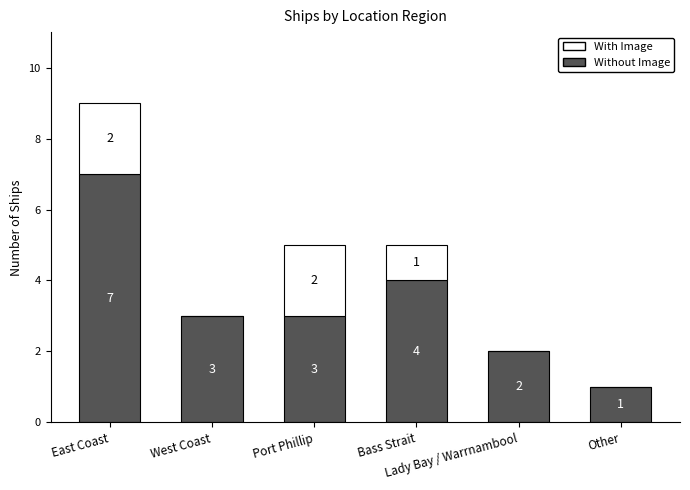

How many Without Image values are between 2 and 4?

4